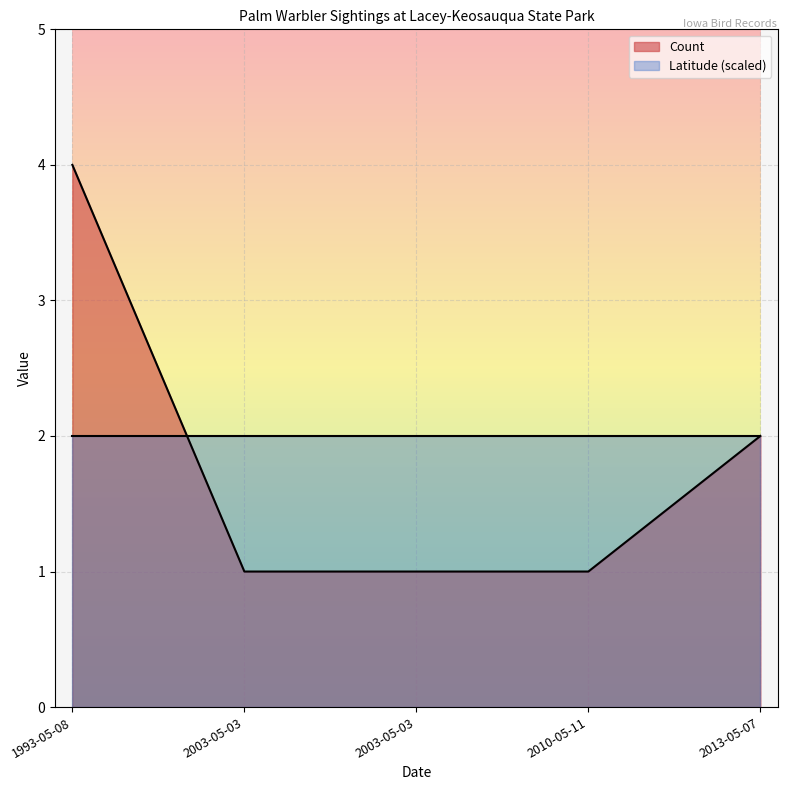

Is it true that the value at 2010-05-11 is 1?

True